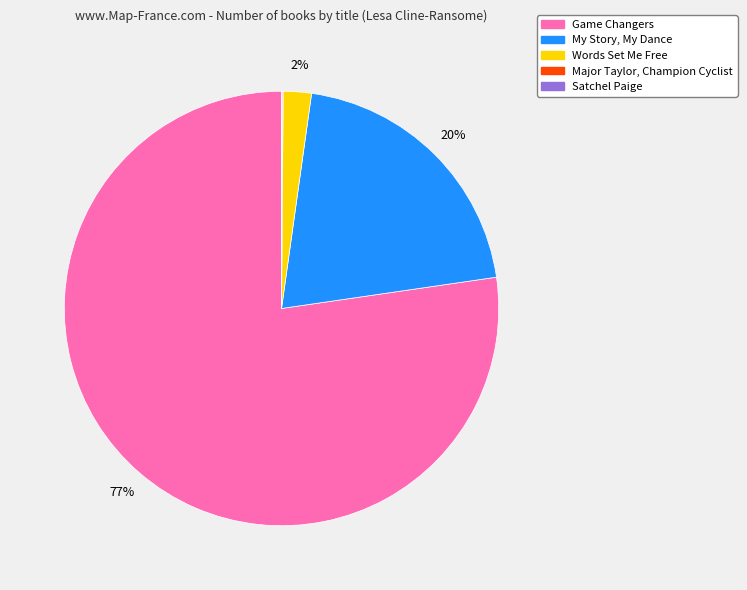

To the nearest percent, what is the average slice percentage?

20%